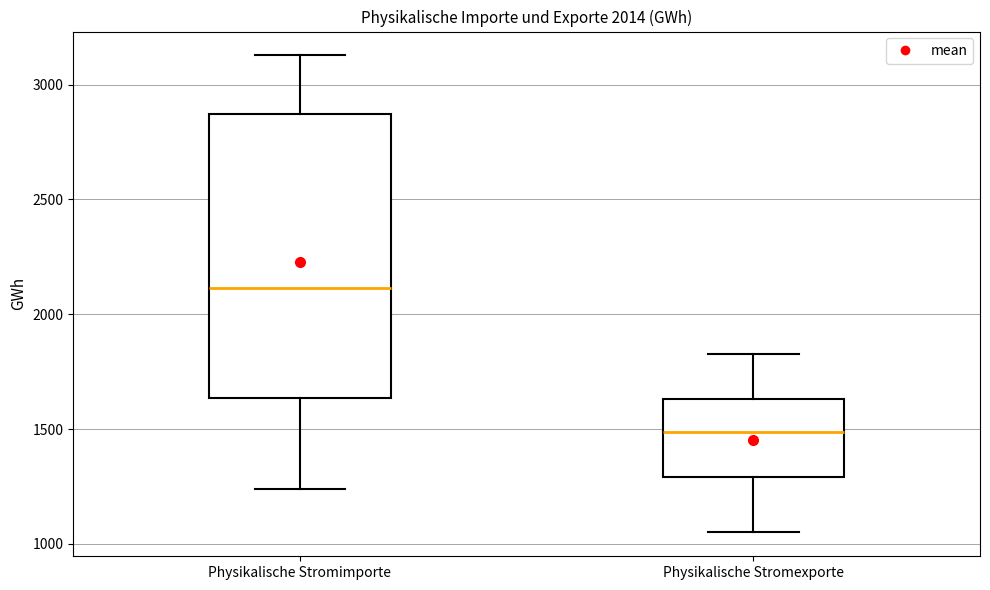

Which box has the lowest median line?

Physikalische Stromexporte